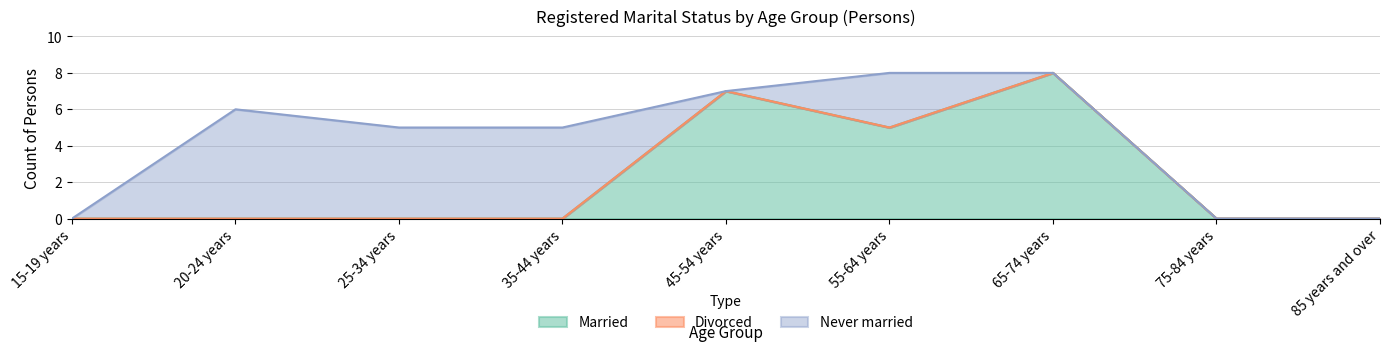

List the series in order of their peak value, highest first.

Married, Never married, Divorced